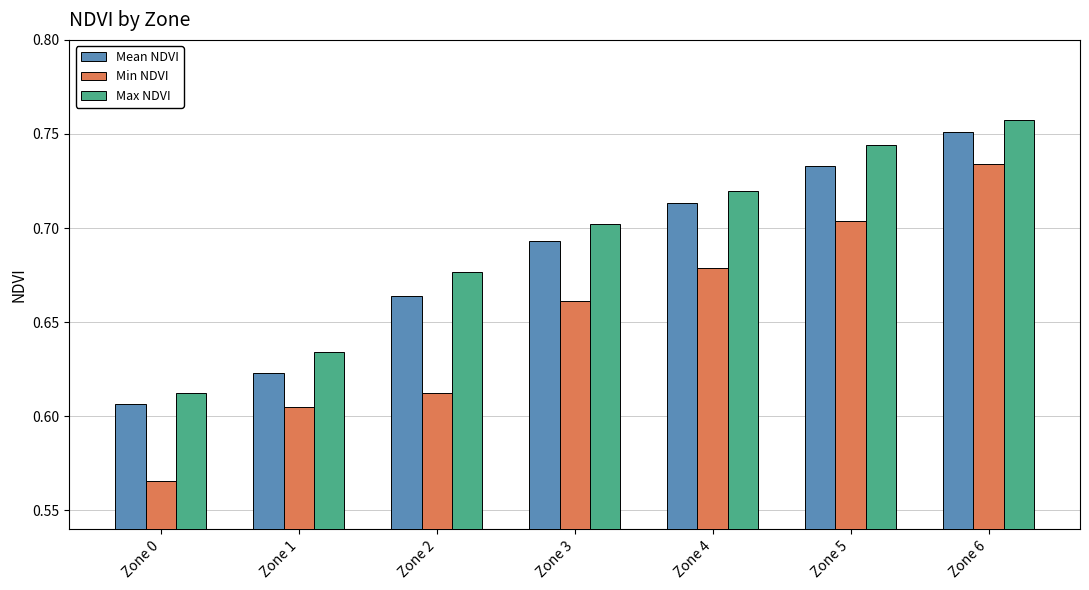

The value of Min NDVI at Zone 6 is 1.2. True or false?

False